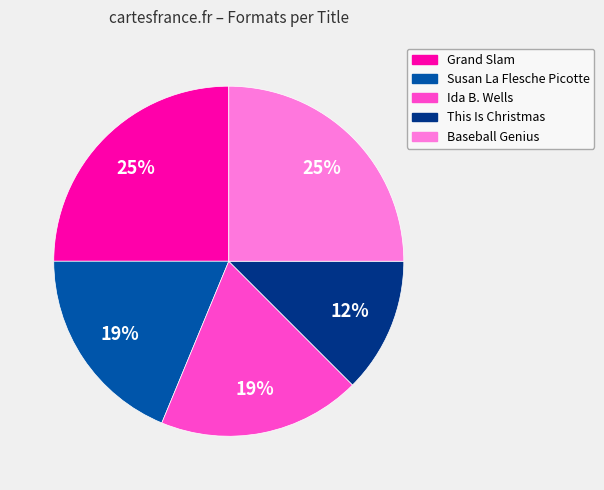

Which has a higher value, This Is Christmas or Ida B. Wells?

Ida B. Wells